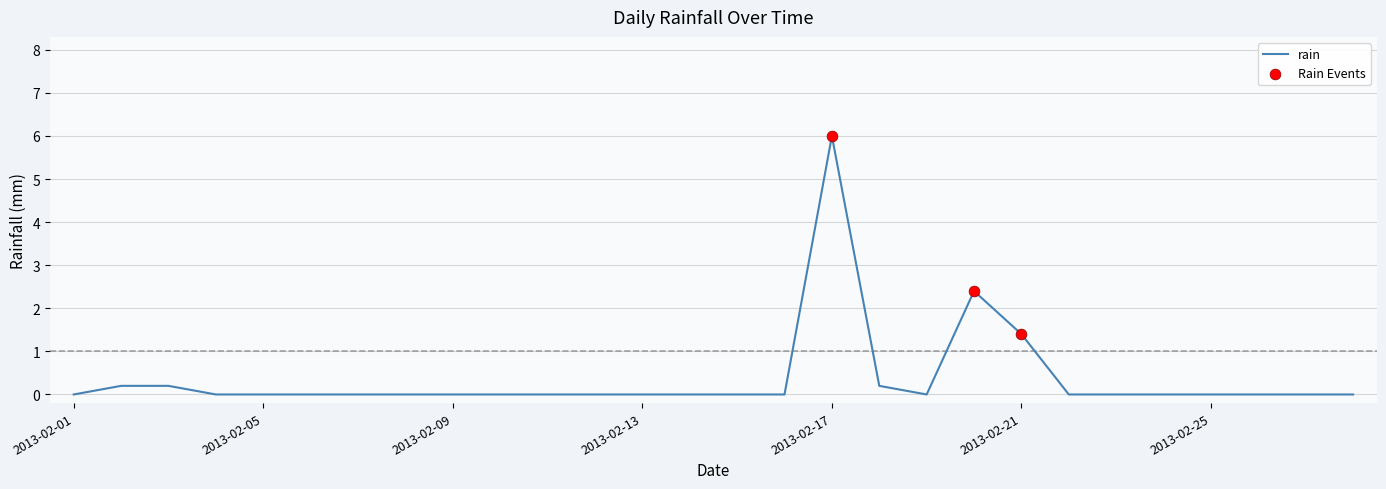

What is the greatest value displayed?

6.0